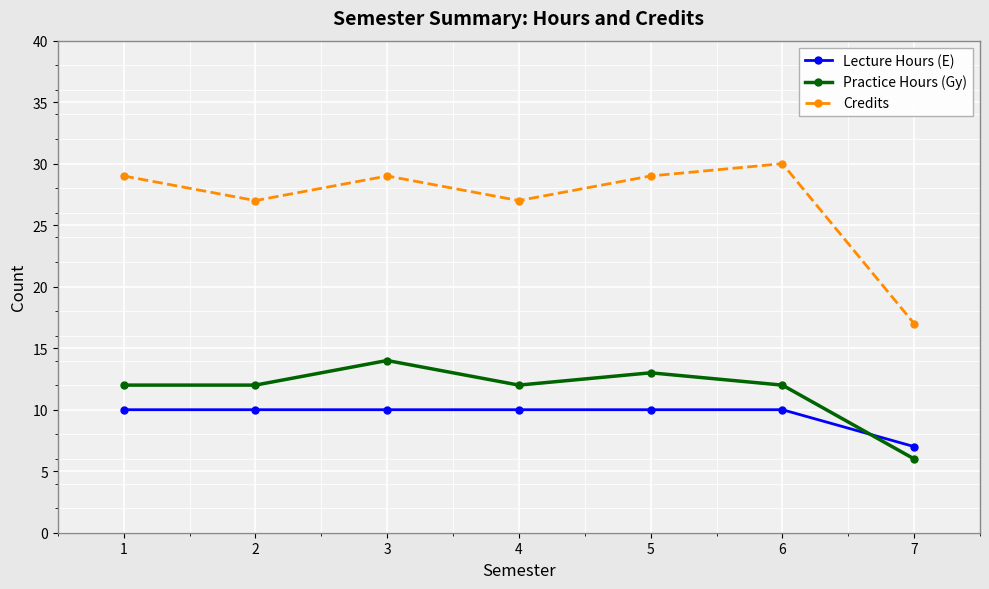

True or false: Credits and Lecture Hours (E) cross at least once.

False